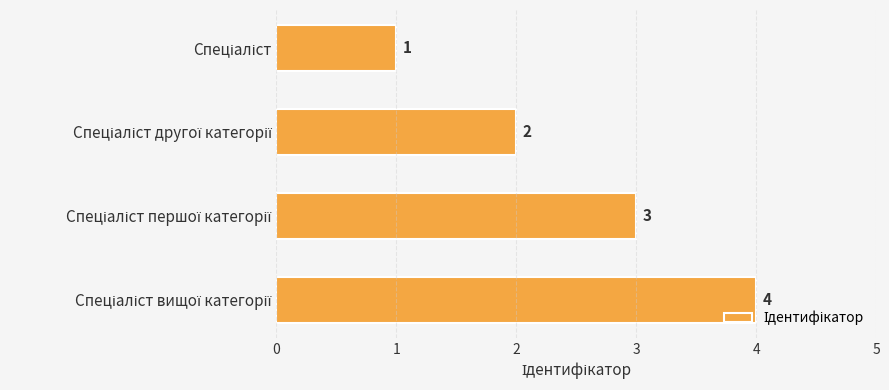

What is the sum of all values?

10